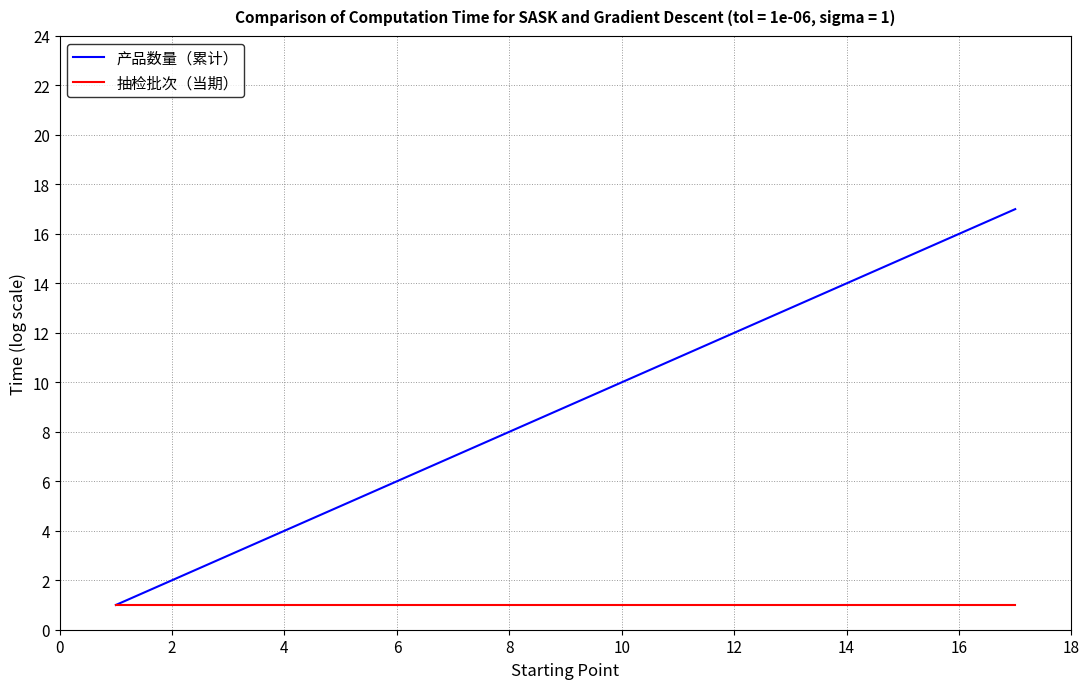

Rank the series by their maximum value, from highest to lowest.

产品数量（累计）, 抽检批次（当期）